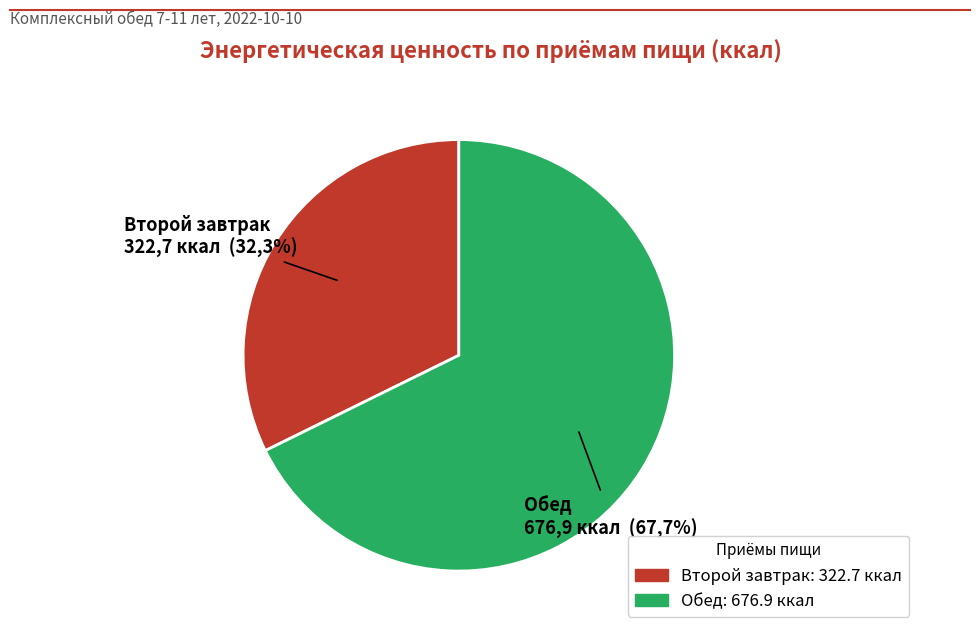

Which slice is the largest?

Обед